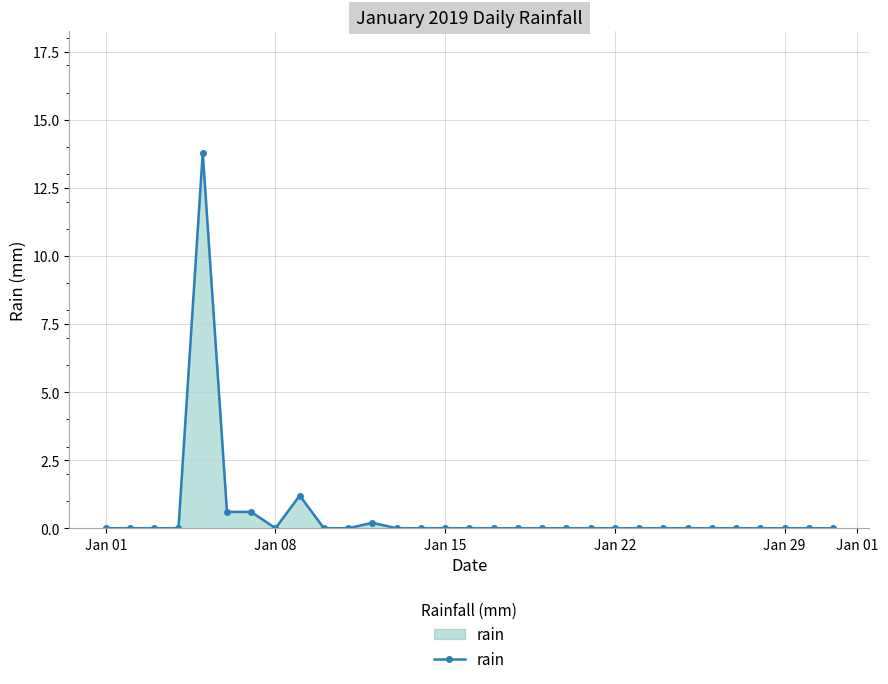

What is the greatest value displayed?

13.8